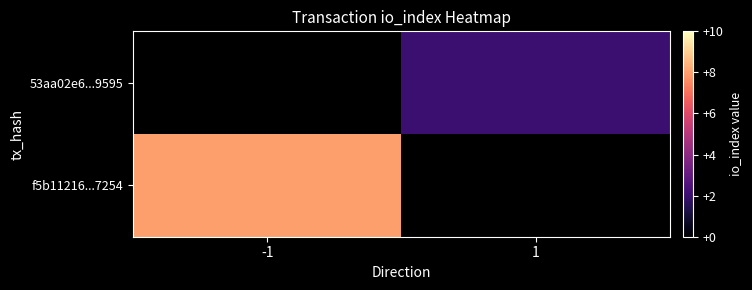

Rank the series at 1 from lowest to highest value.

f5b11216...7254, 53aa02e6...9595